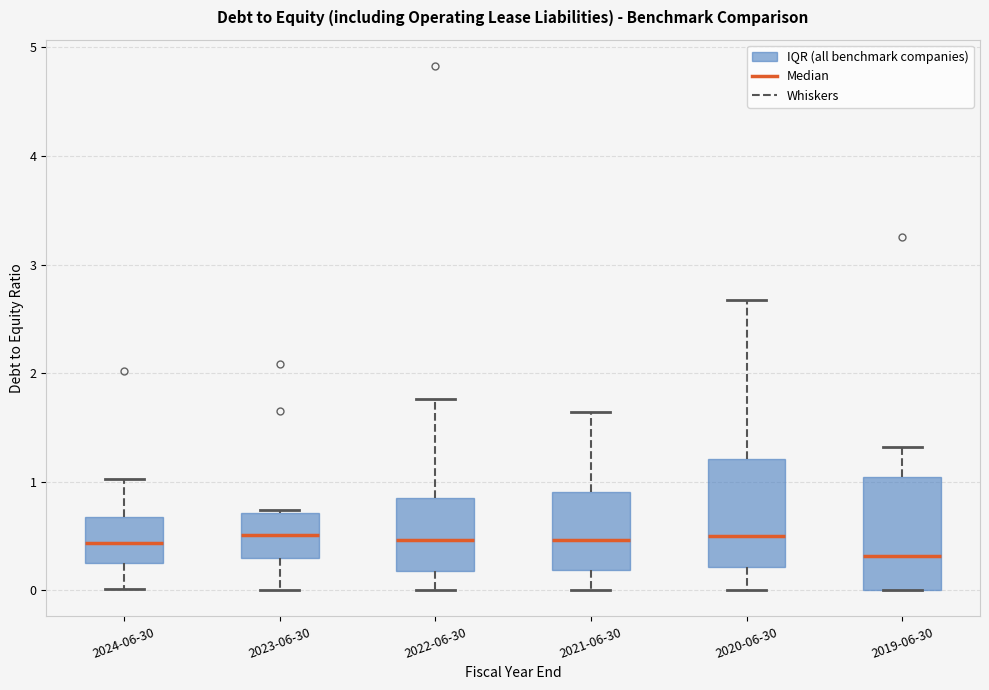

Which box's median line is the lowest?

2019-06-30